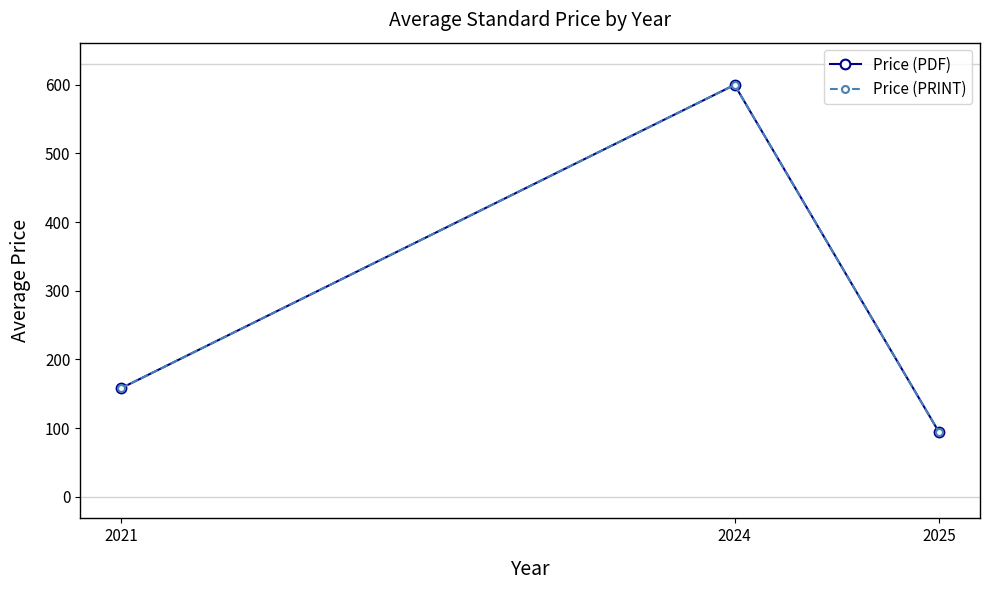

What are all the series names shown in the legend?

Price (PDF), Price (PRINT)